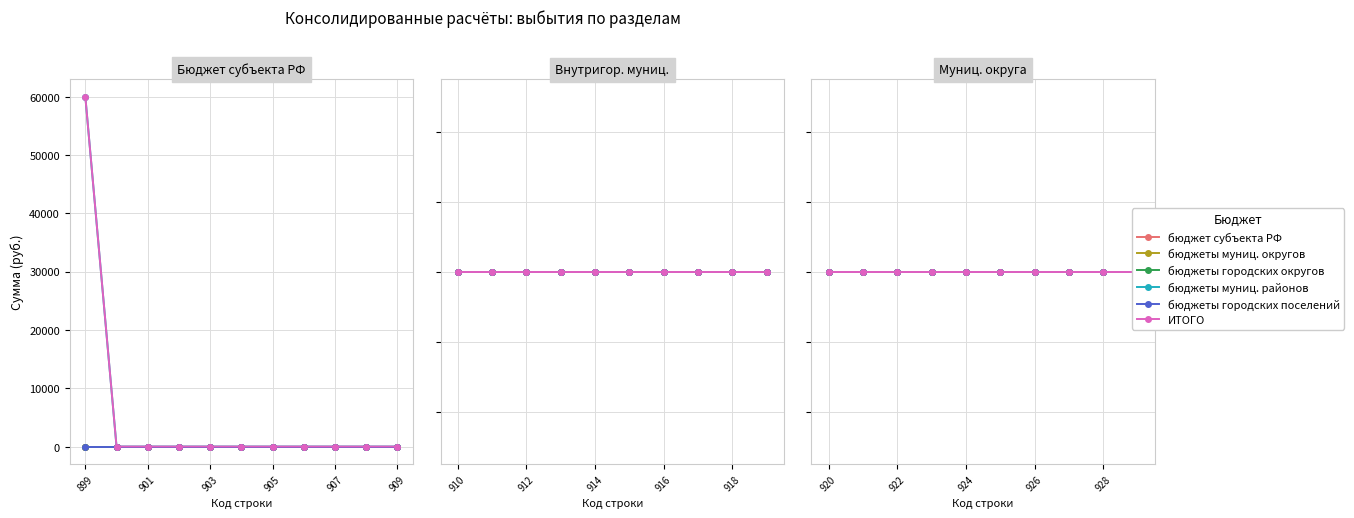

Rank the series at 909 from lowest to highest value.

бюджет субъекта РФ, бюджеты муниц. округов, бюджеты городских округов, бюджеты муниц. районов, бюджеты городских поселений, ИТОГО